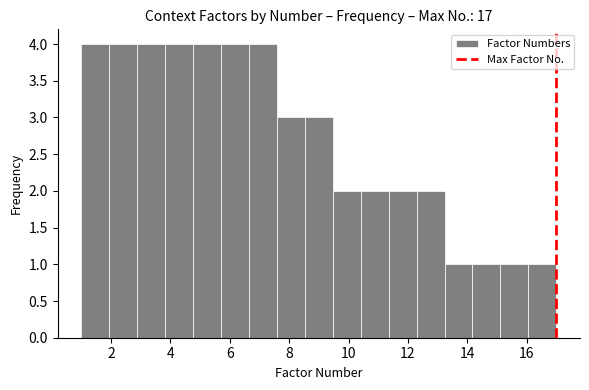

Reading left to right, list every bar in this chart as the range it spans on the x-axis followed by its height. Neither the bar edges nor the heights are printed on the chart, so give them approximately, as read against the axes.

1.0 to 2.0: 4
2.0 to 2.8: 4
2.8 to 3.8: 4
3.8 to 4.8: 4
4.8 to 5.8: 4
5.8 to 6.6: 4
6.6 to 7.6: 4
7.6 to 8.6: 3
8.6 to 9.4: 3
9.4 to 10.4: 2
10.4 to 11.4: 2
11.4 to 12.2: 2
12.2 to 13.2: 2
13.2 to 14.2: 1
14.2 to 15.2: 1
15.2 to 16.0: 1
16.0 to 17.0: 1